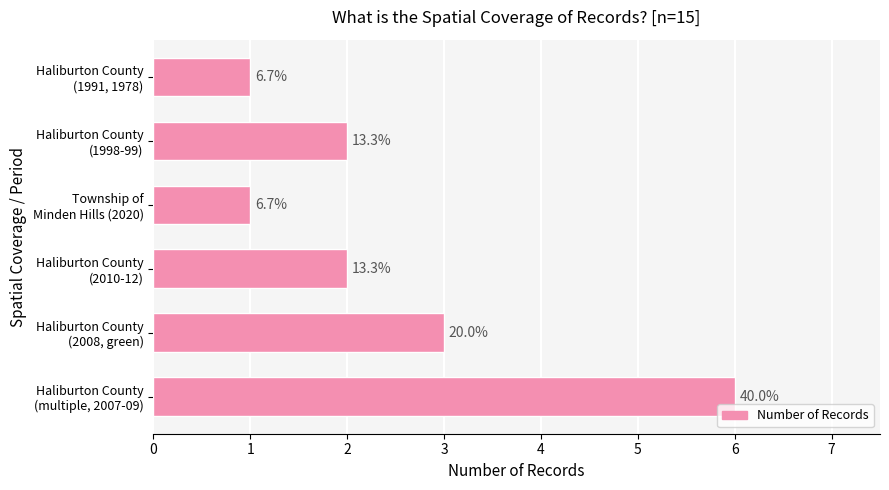

Rank the categories by value from lowest to highest.

Township of Minden Hills (2020), Haliburton County (1991, 1978), Haliburton County (2010-12), Haliburton County (1998-99), Haliburton County (2008, green), Haliburton County (multiple, 2007-09)